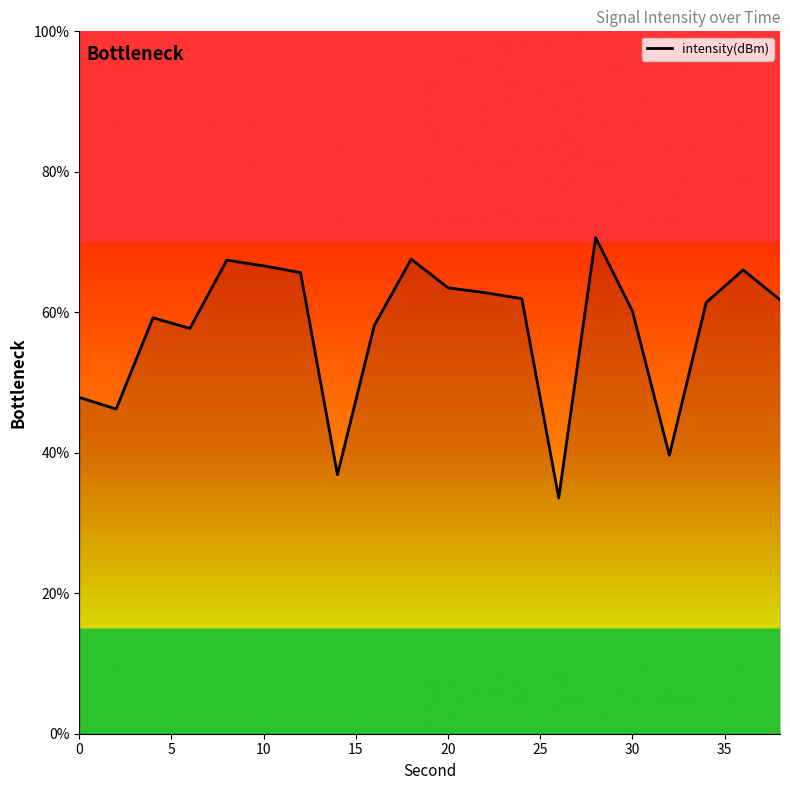

What is the minimum value shown in the chart?

33.6